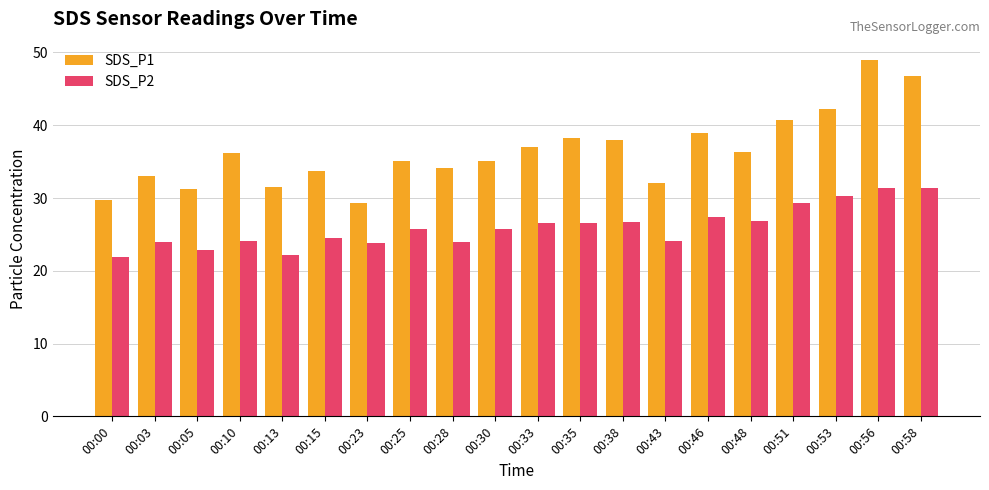

What is the sum of the SDS_P2 values at 00:03 and 00:46?

51.4